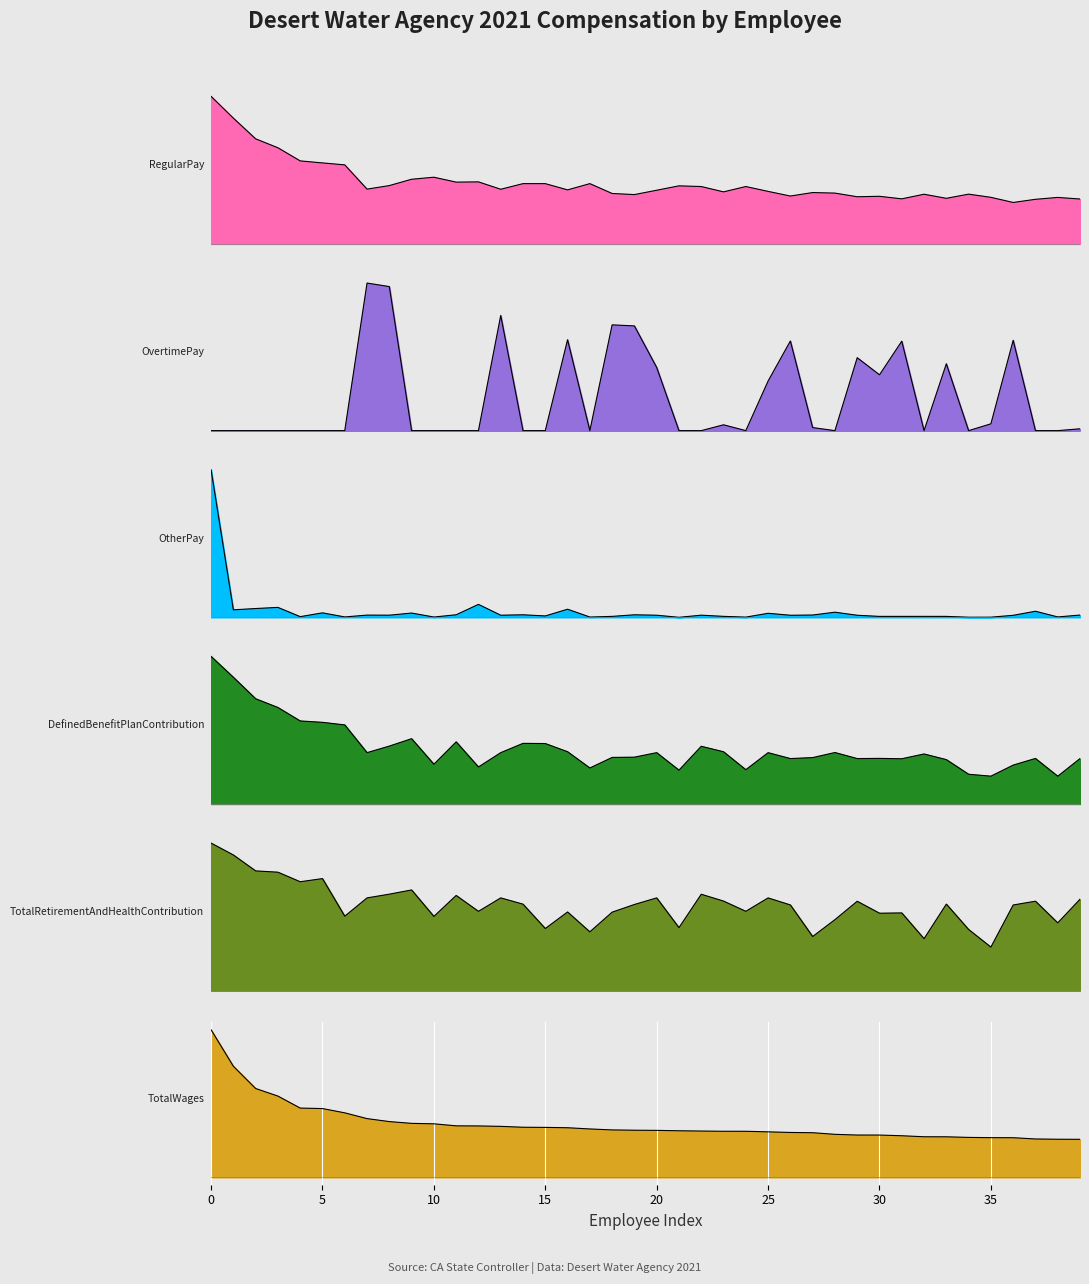

Rank the series at 19 from lowest to highest value.

OtherPay, DefinedBenefitPlanContribution, OvertimePay, TotalRetirementAndHealthContribution, RegularPay, TotalWages